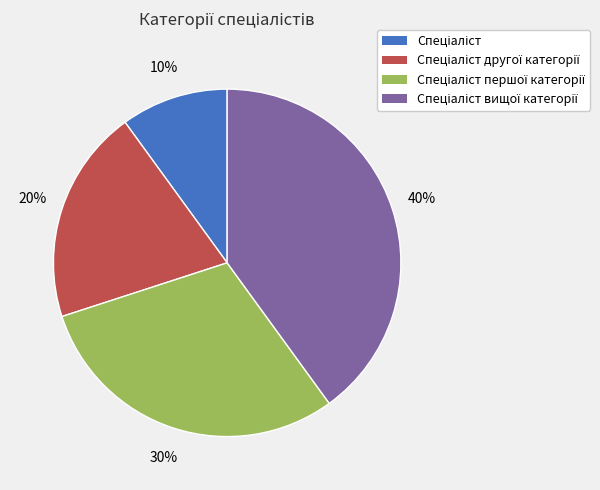

Does any single category account for the majority?

No